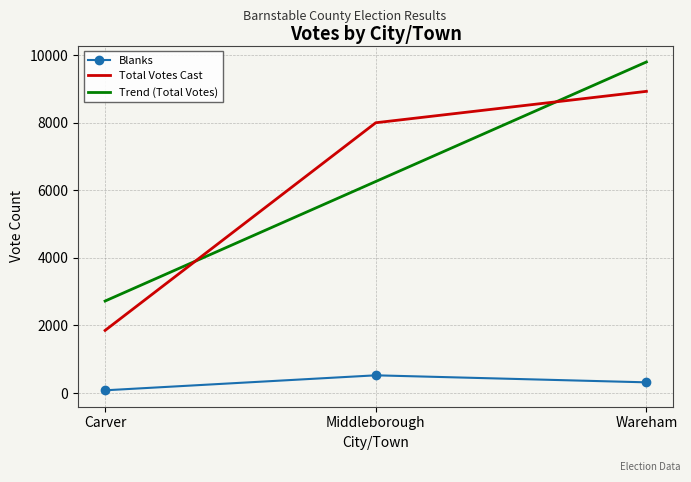

The value of Trend (Total Votes) at Middleborough is 3800.1. True or false?

False